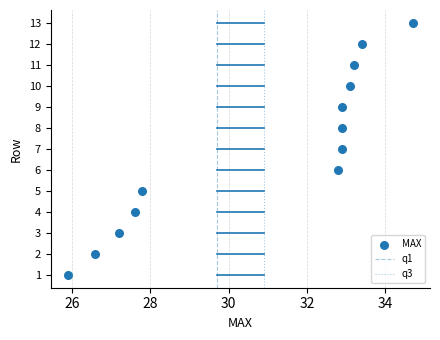

What is the range of Y values (max minus min)?

12